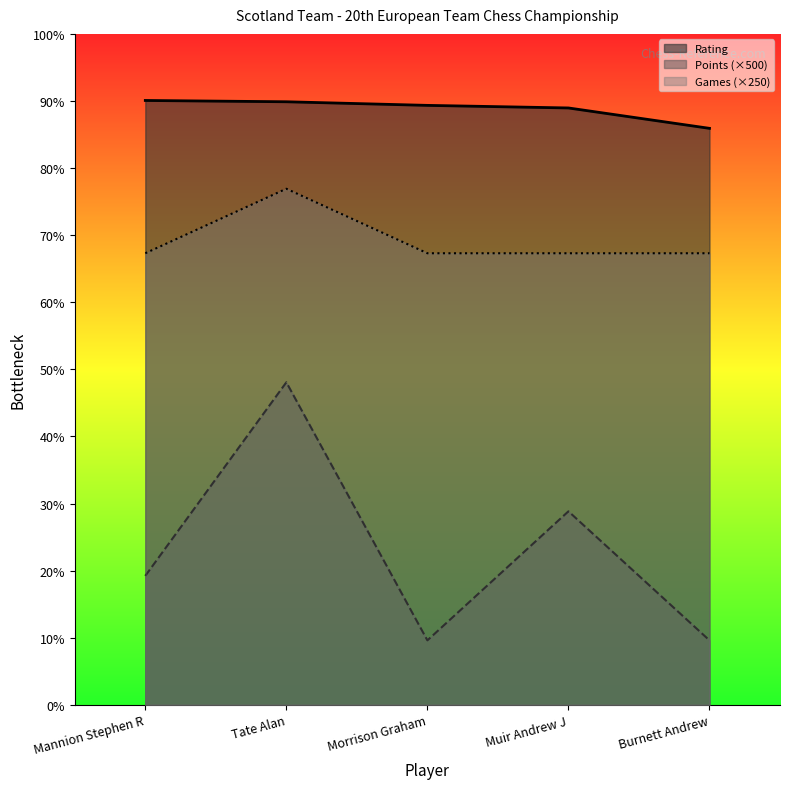

What is the total value across all series at Morrison Graham?

4323